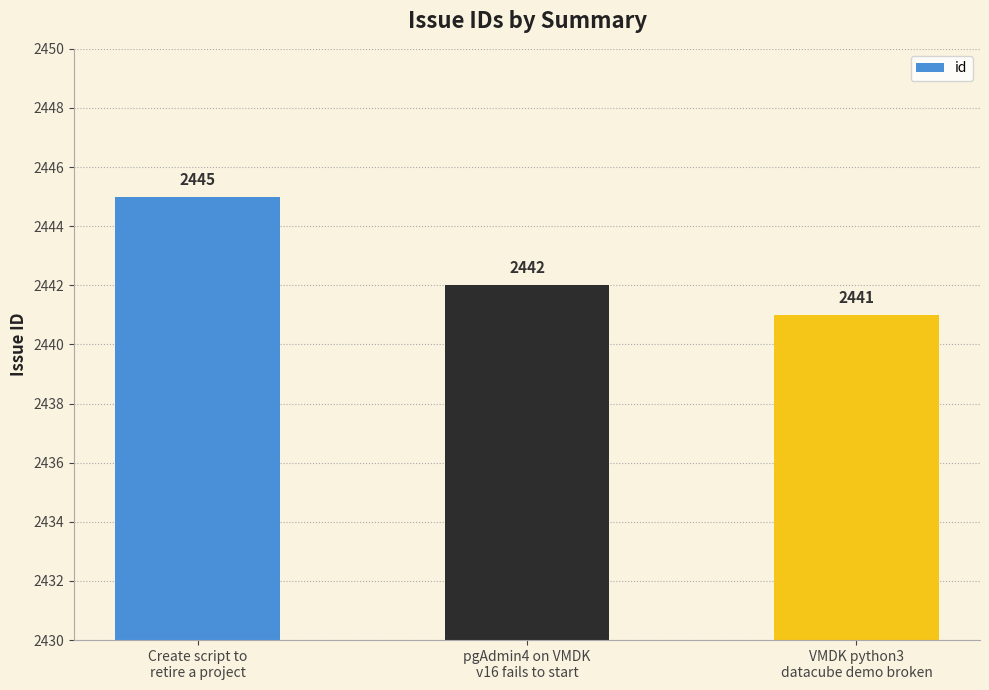

The chart shows a value of 2445 at Create script to
retire a project. True or false?

True